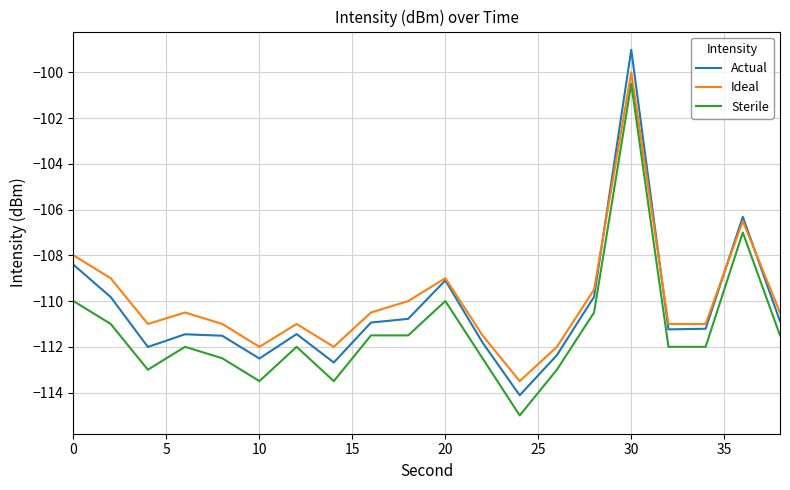

True or false: Ideal and Sterile cross at least once.

False